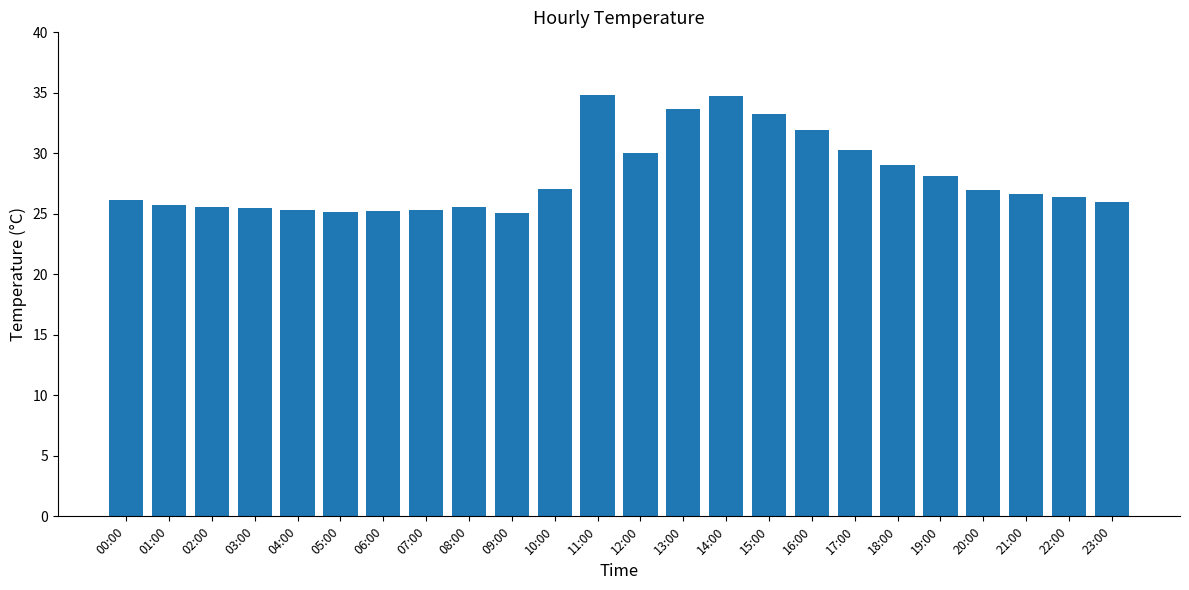

Are the bars horizontal?

No